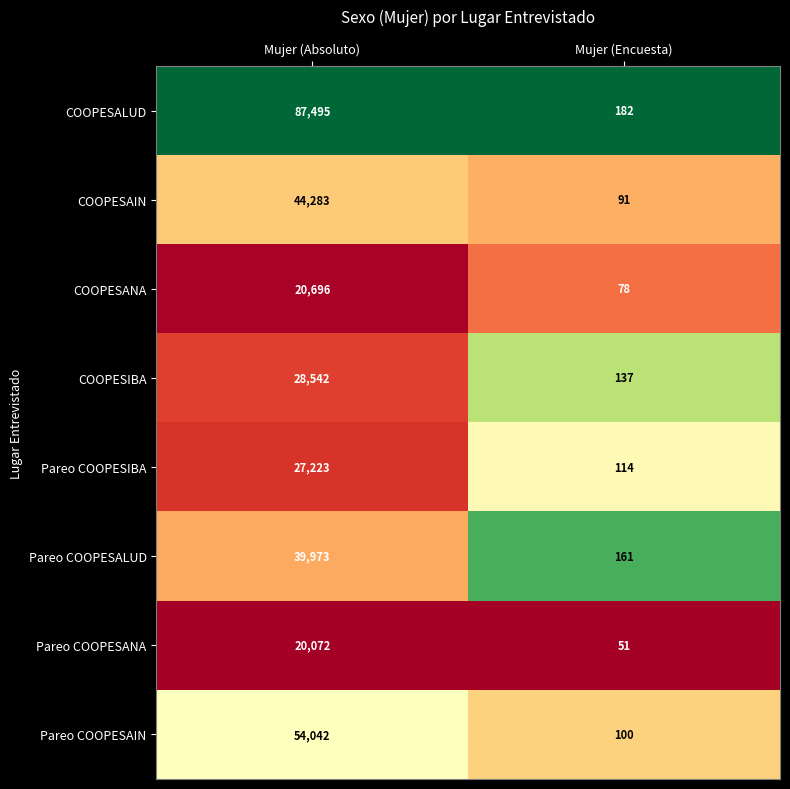

What is the highest value of the Pareo COOPESANA series?

20072